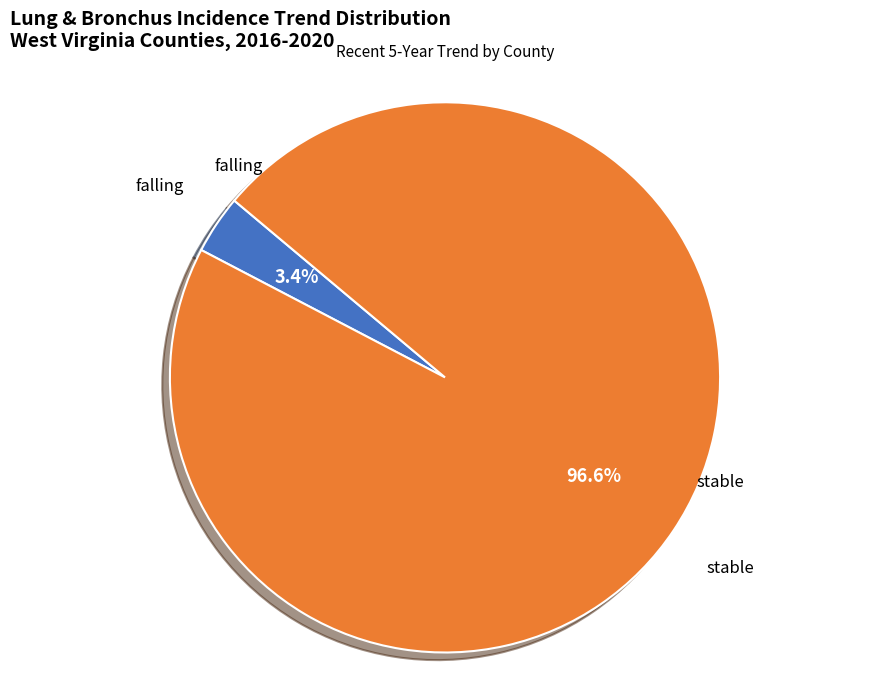

Which slice represents more than half of the pie?

stable